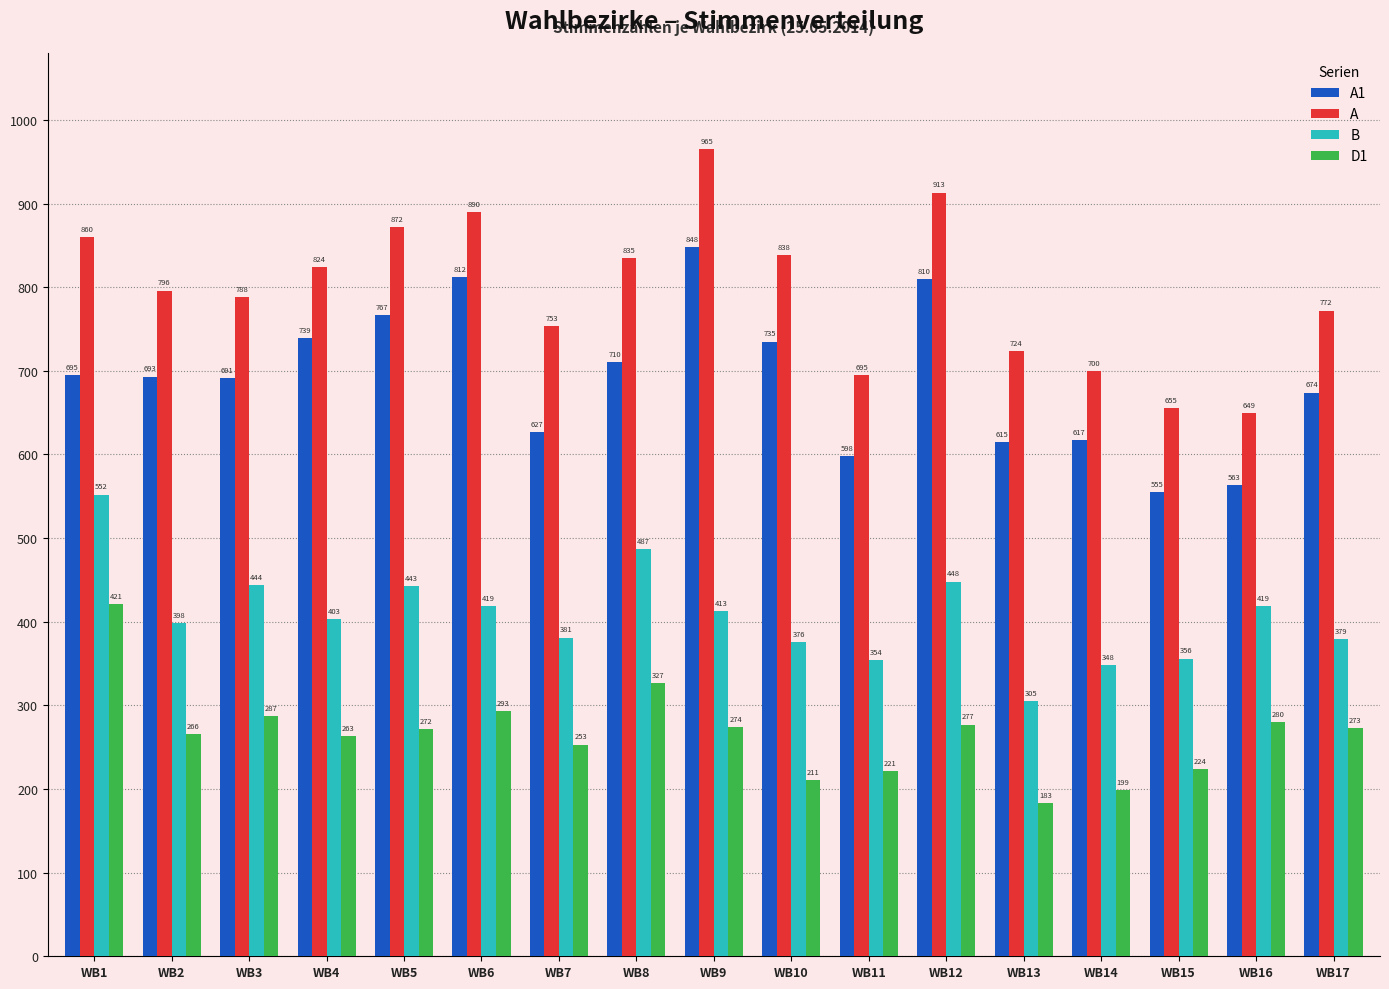

Is it true that D1 equals 280 at WB16?

True